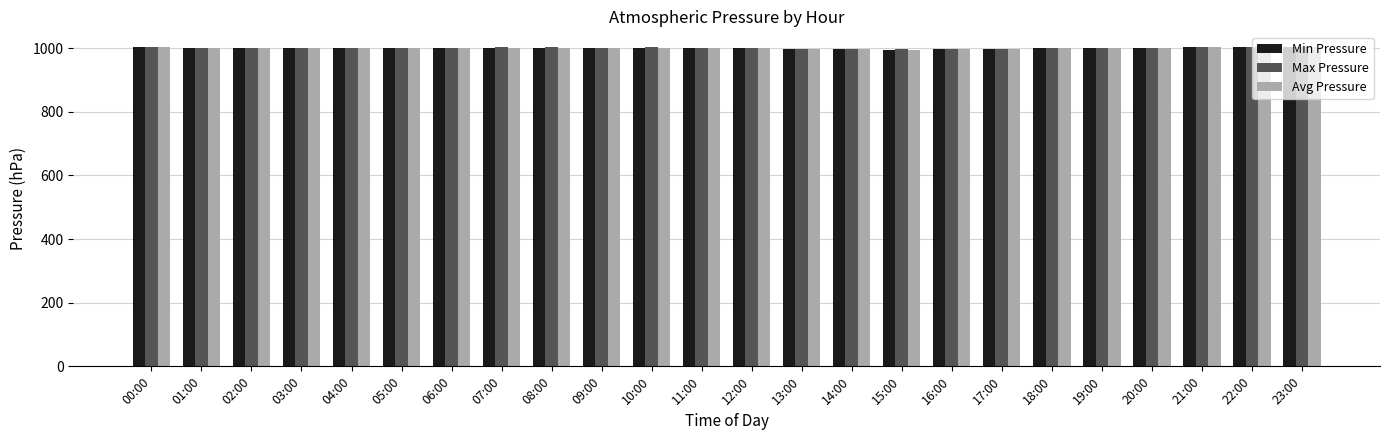

Rank the series by their average value, from highest to lowest.

Max Pressure, Avg Pressure, Min Pressure